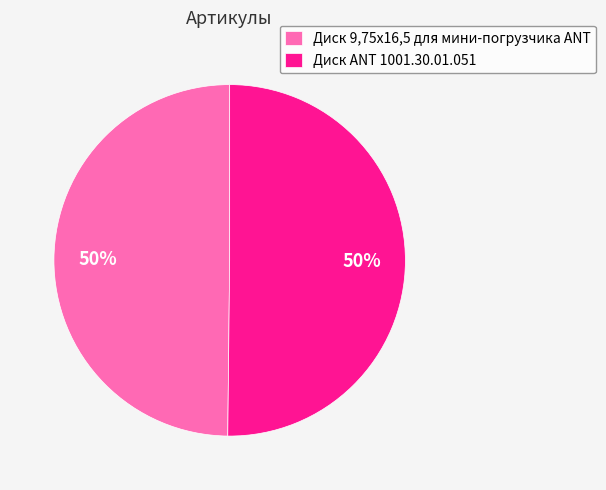

Is it true that Диск ANT 1001.30.01.051 is 50% of the pie?

True